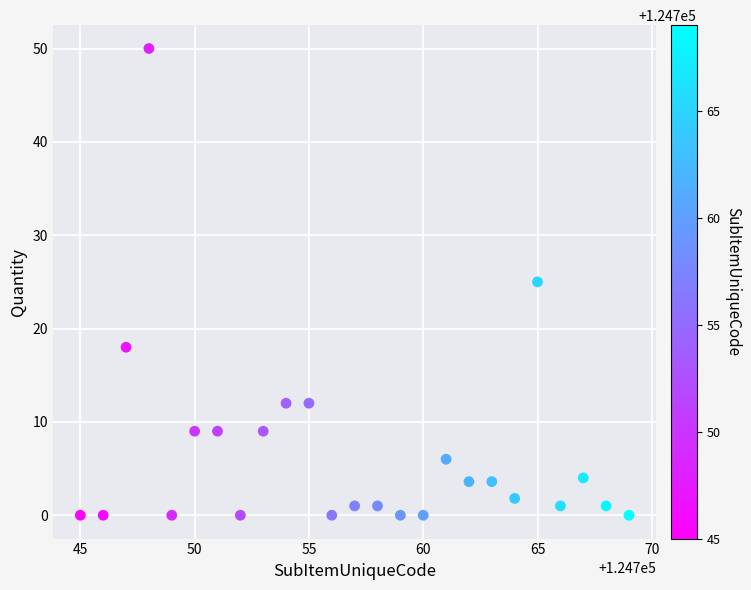

What is the range of Y values (max minus min)?

50.0